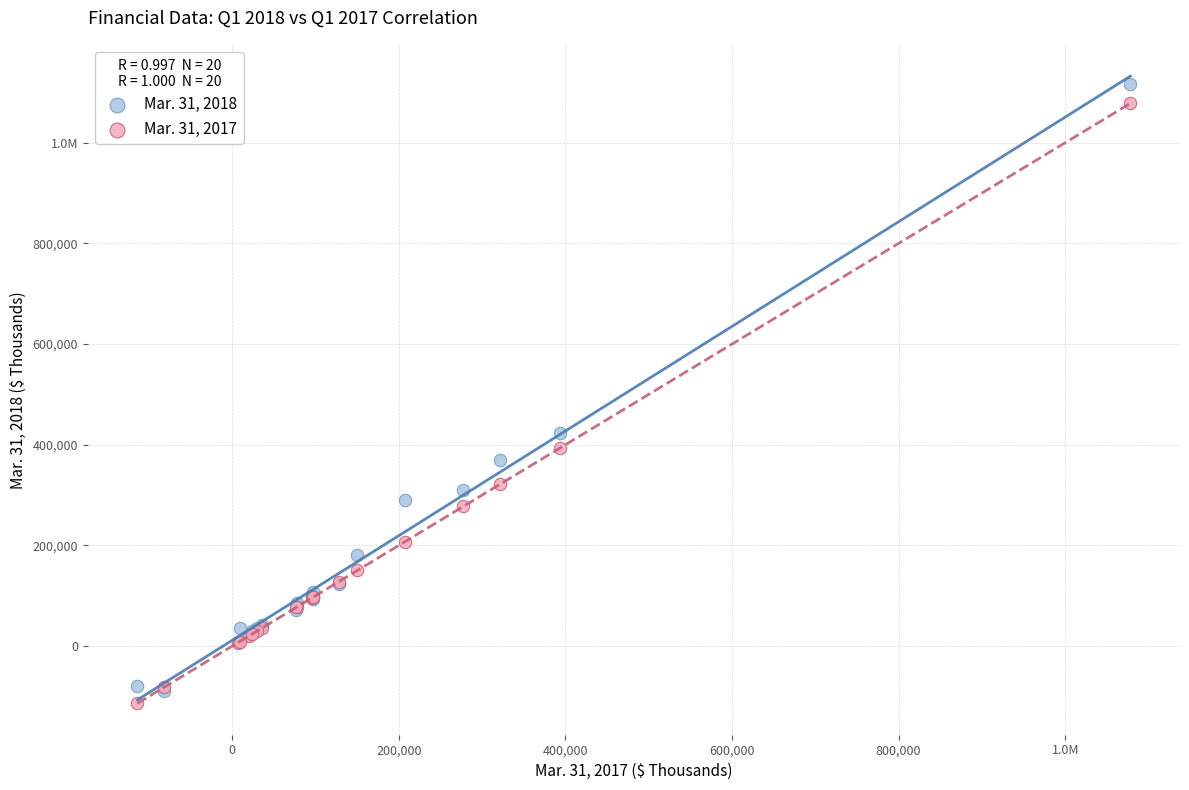

What are all the series names shown in the legend?

Mar. 31, 2018, Mar. 31, 2017